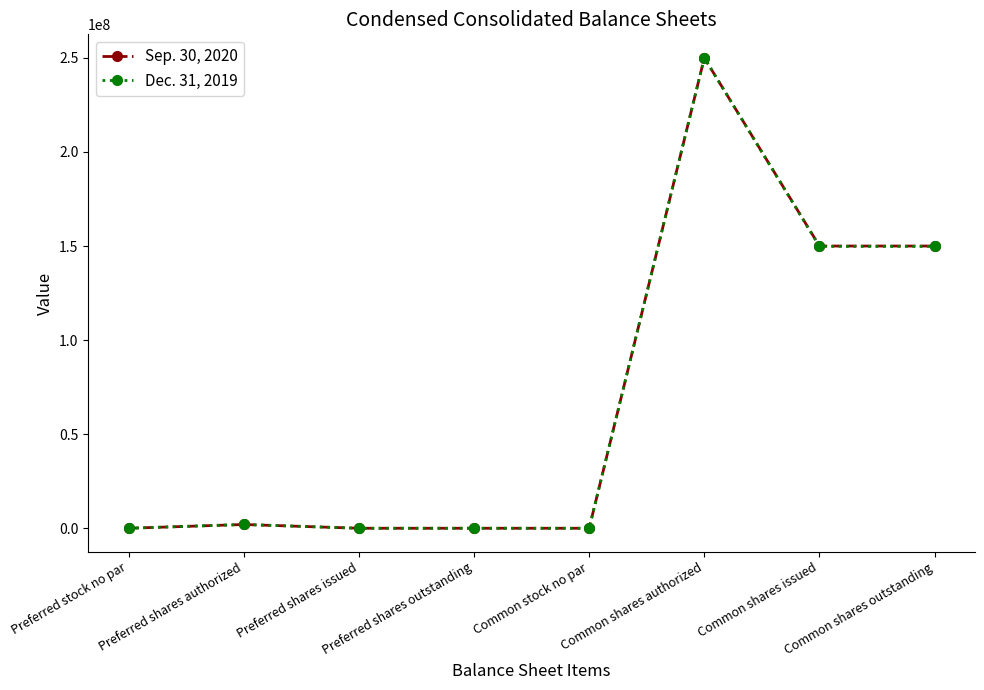

True or false: Sep. 30, 2020 has more than 0 interior local peaks.

True